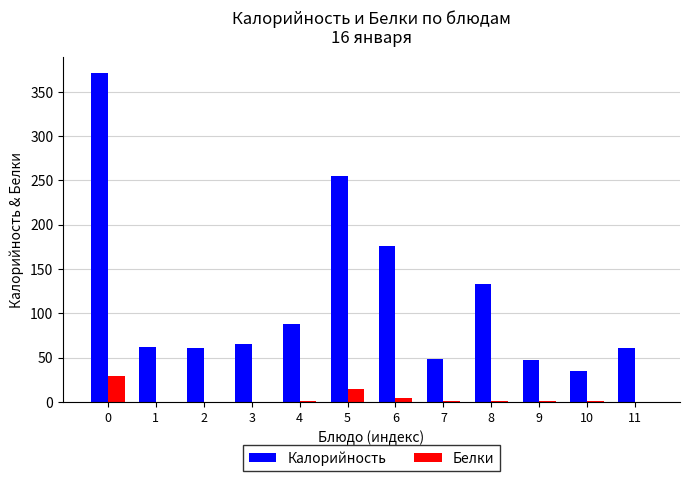

Count the number of categories in the chart.

12